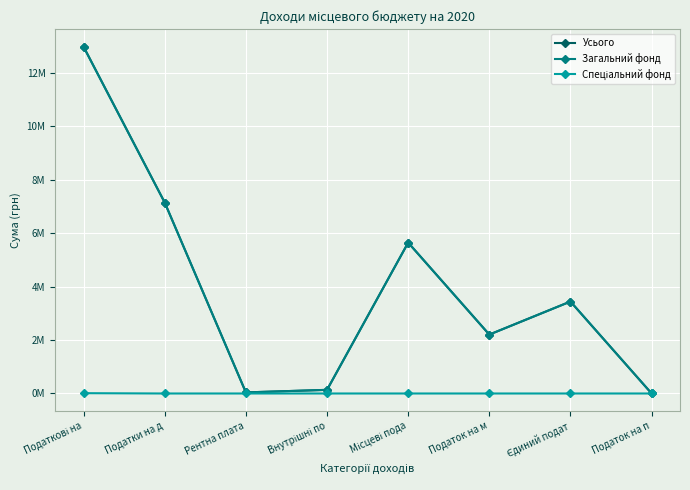

True or false: Усього has a value of 17409309 at Податкові на.

False